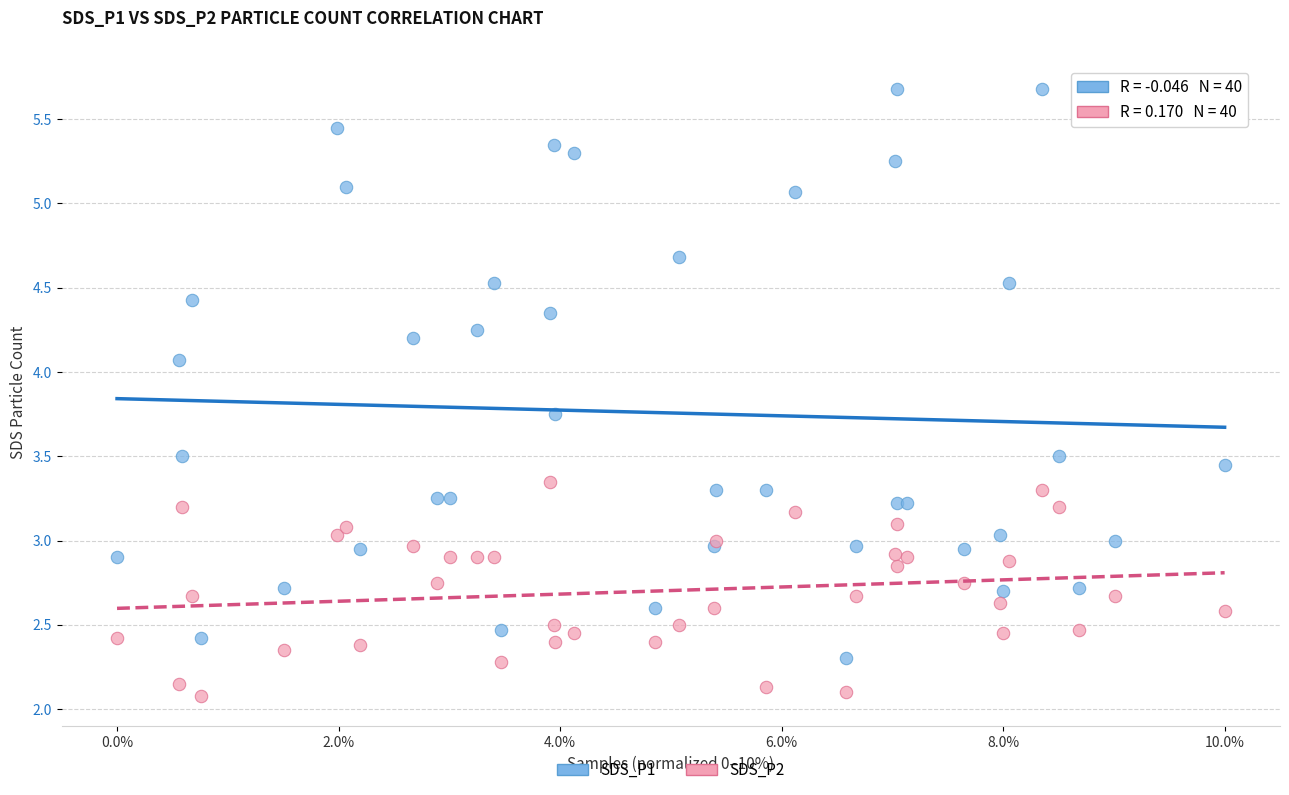

Which series reaches the maximum Y coordinate?

SDS_P1